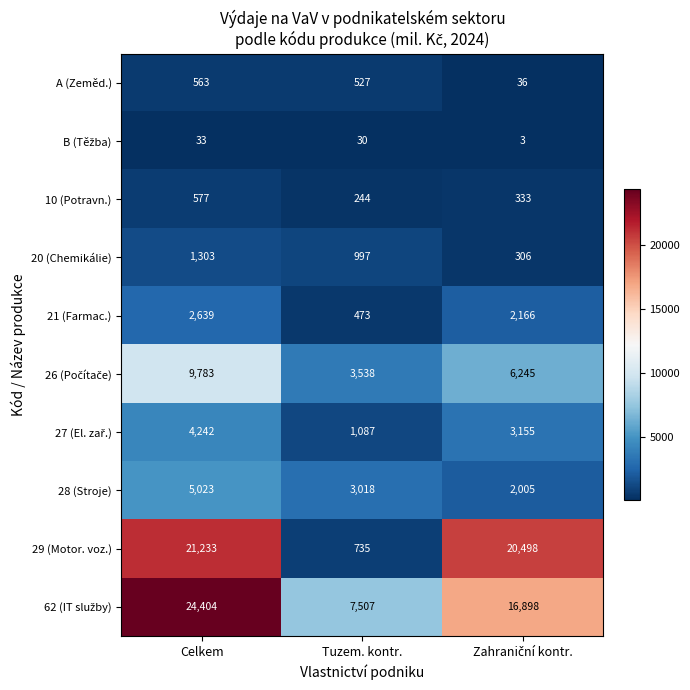

What is the sum of all A (Zeměd.) values?

1126